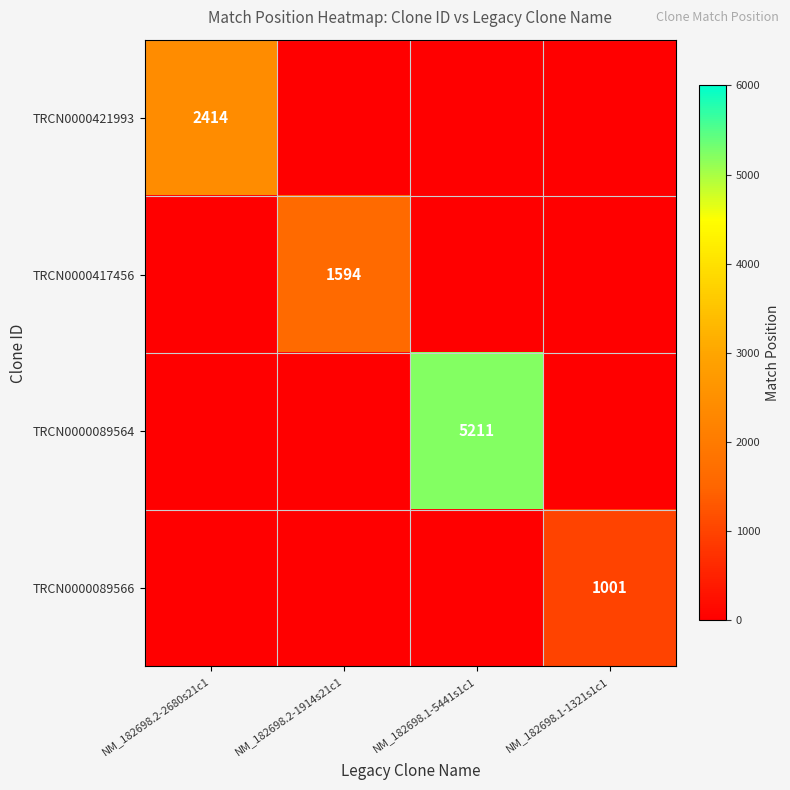

The value of TRCN0000417456 at NM_182698.2-1914s21c1 is 2377. True or false?

False